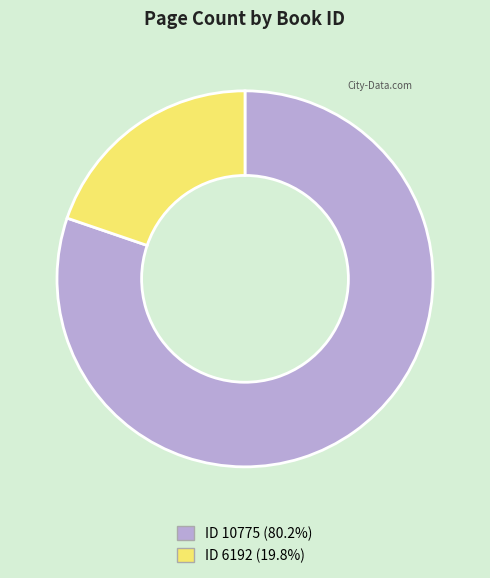

Is the sum of ID 6192 (19.8%) and ID 10775 (80.2%) greater than half?

Yes